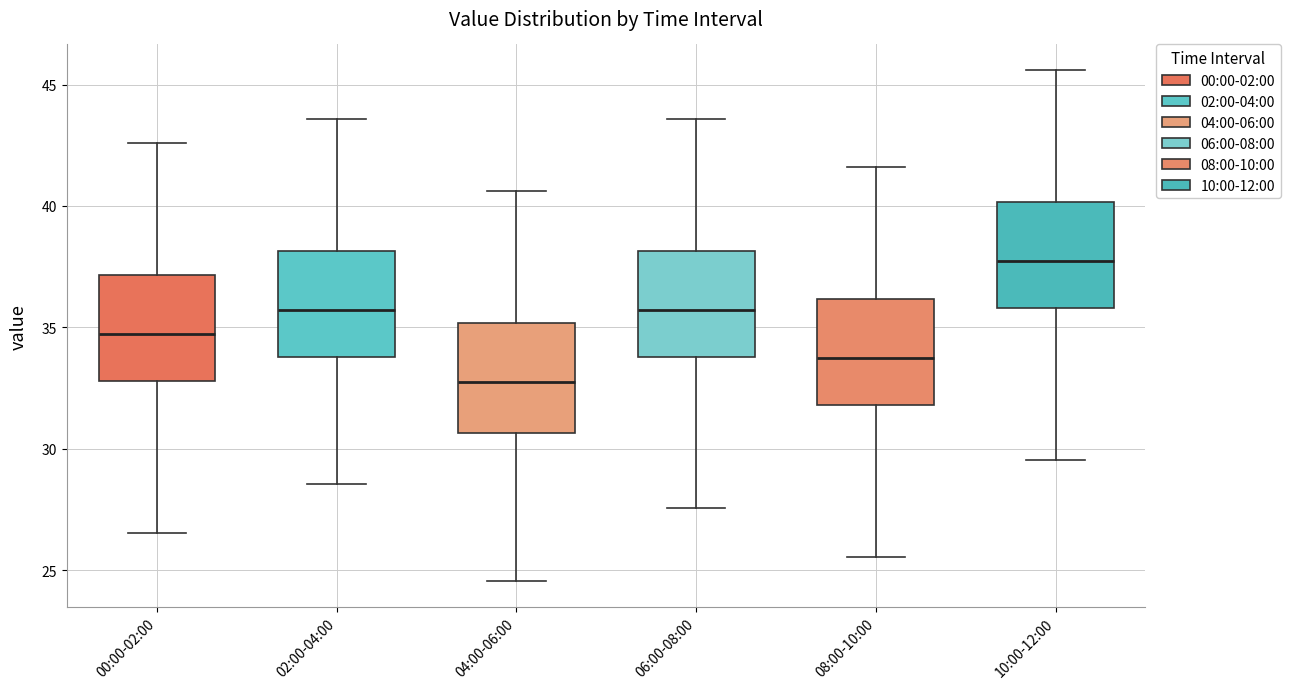

Reading left to right, read every box against the y-axis: the position of its median line, the range the box covers, and the ends of its whiskers. The values are not printed on the chart, so give them approximately, as read against the axis.

00:00-02:00: median 34.5, box 33.0 to 37.0, whiskers 26.5 to 42.5
02:00-04:00: median 35.5, box 34.0 to 38.0, whiskers 28.5 to 43.5
04:00-06:00: median 32.5, box 30.5 to 35.0, whiskers 24.5 to 40.5
06:00-08:00: median 35.5, box 34.0 to 38.0, whiskers 27.5 to 43.5
08:00-10:00: median 33.5, box 32.0 to 36.0, whiskers 25.5 to 41.5
10:00-12:00: median 37.5, box 36.0 to 40.0, whiskers 29.5 to 45.5